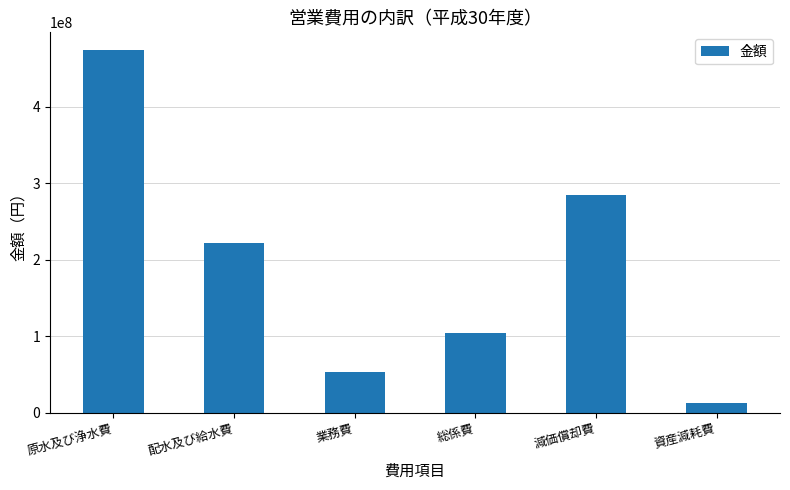

How many categories are shown in the chart?

6